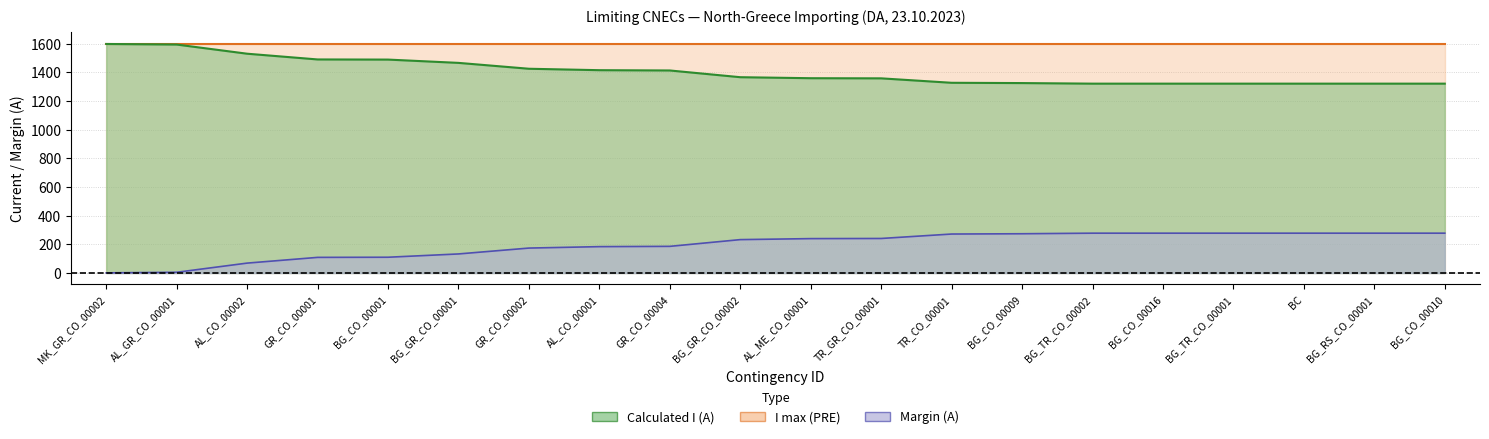

What position from the right is BG_RS_CO_00001?

2